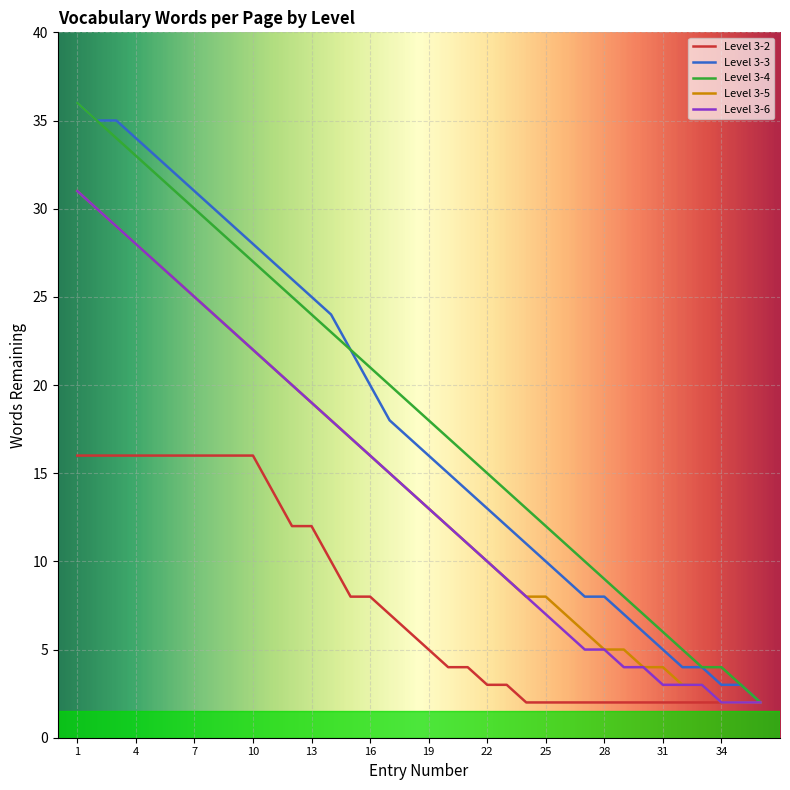

What is the maximum value shown in the chart?

36